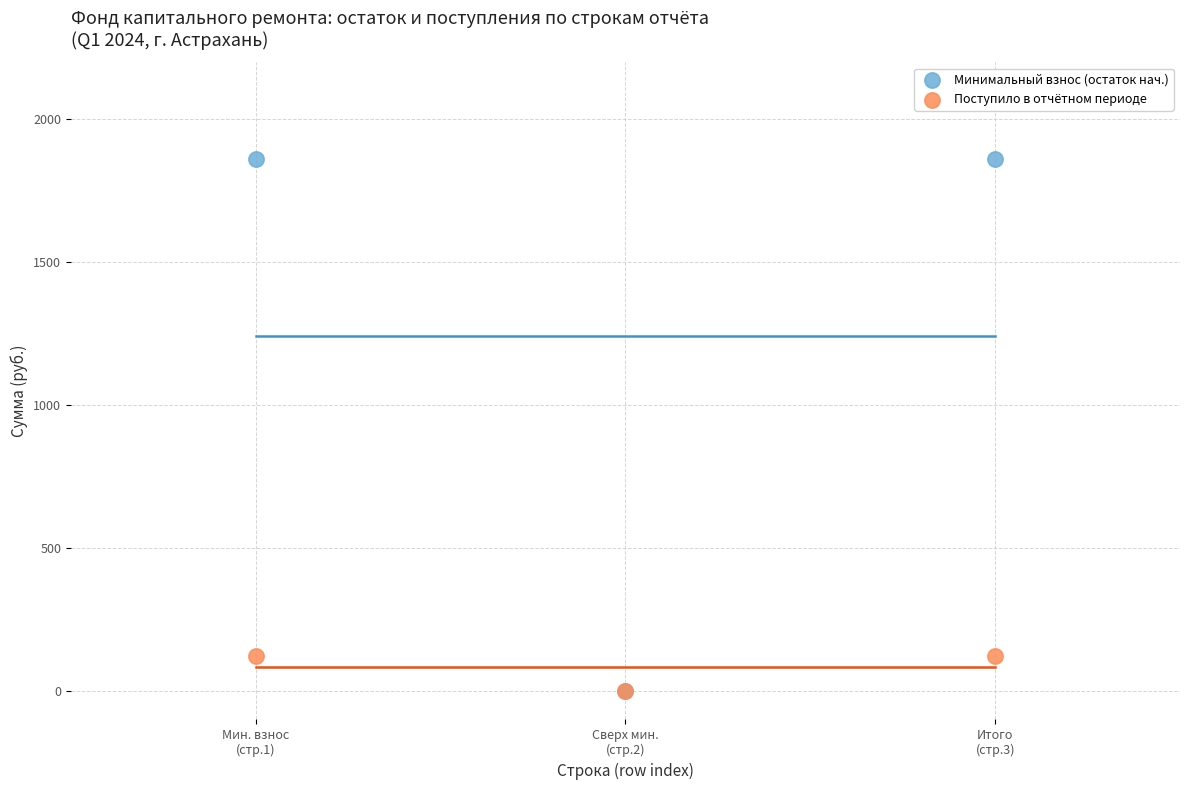

Which series has the largest Y range (max minus min)?

Минимальный взнос (остаток нач.)